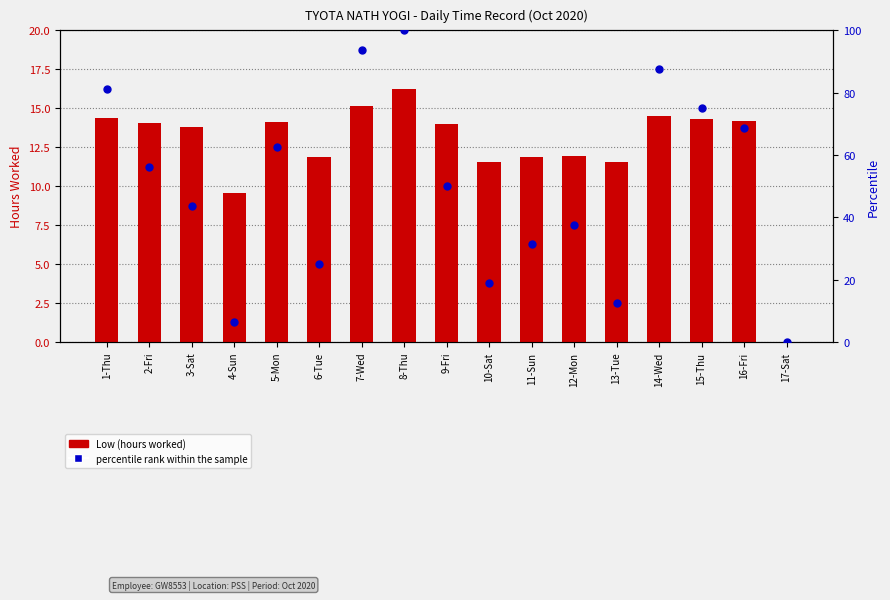

Which series has the largest Y range (max minus min)?

percentile rank within the sample